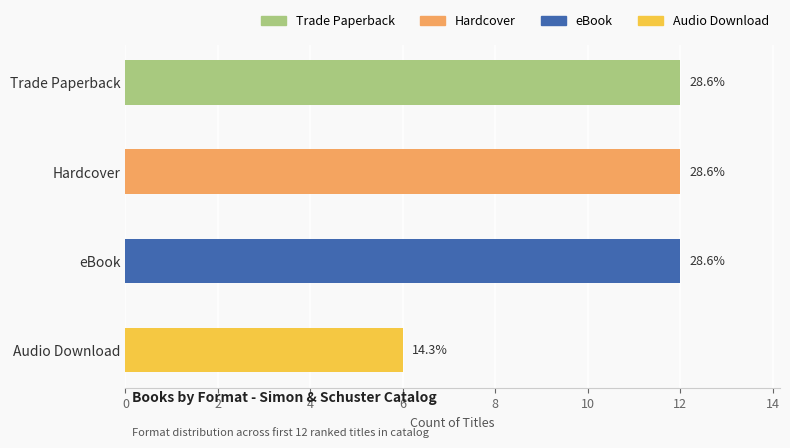

The value at Trade Paperback is 4. True or false?

False